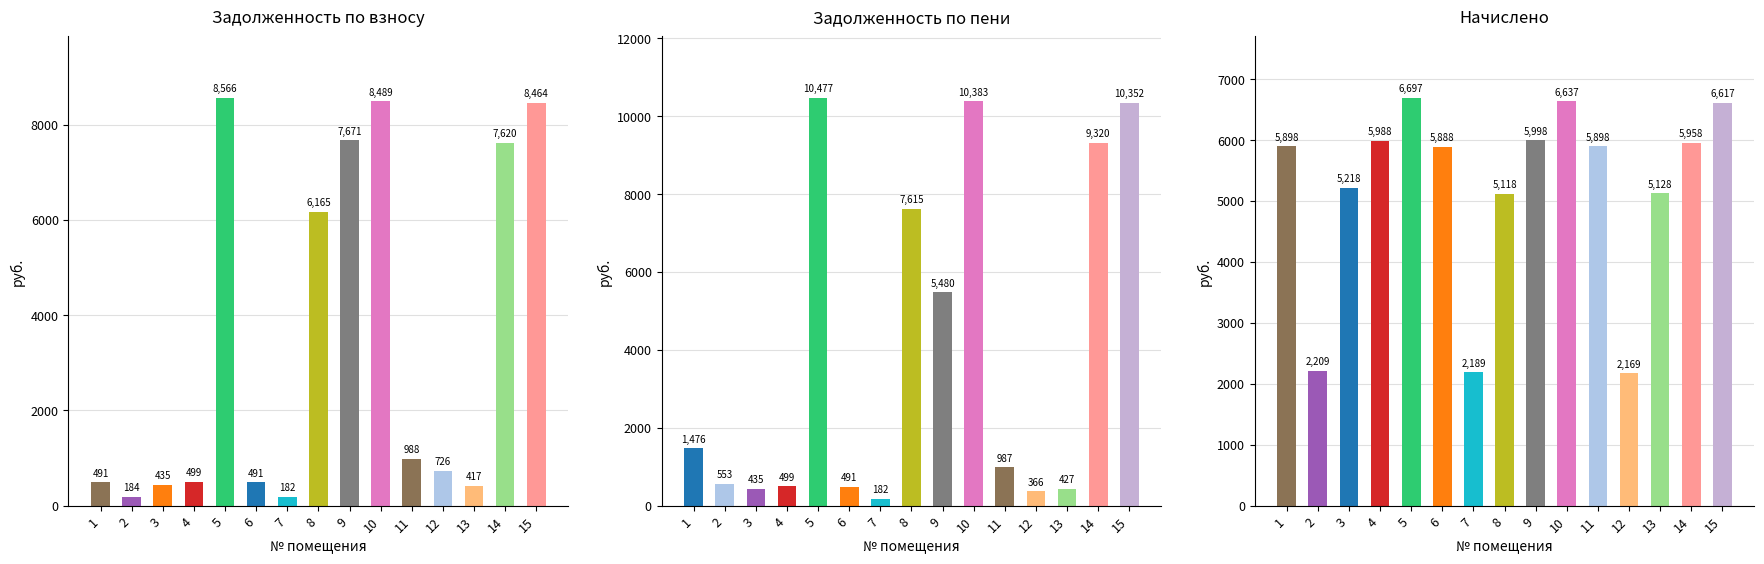

How many groups of bars are there?

15